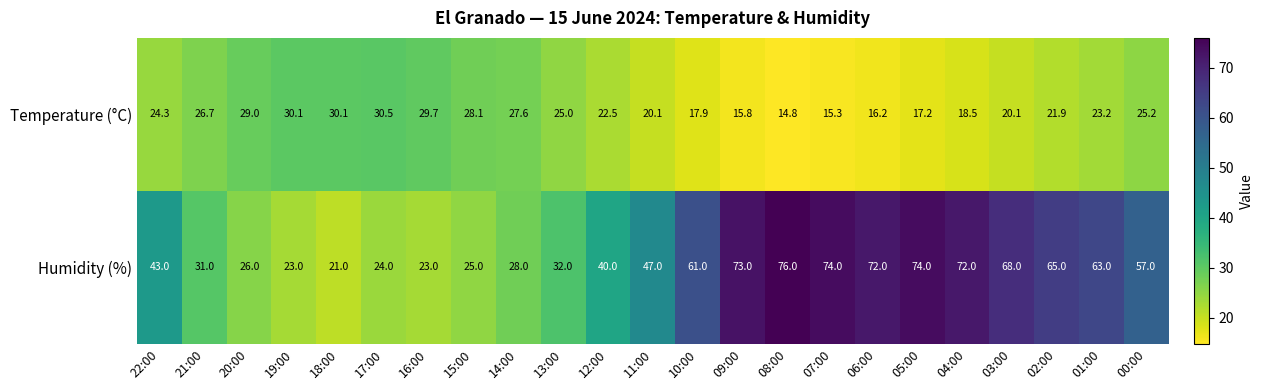

At which category is the sum across all series the highest?

05:00